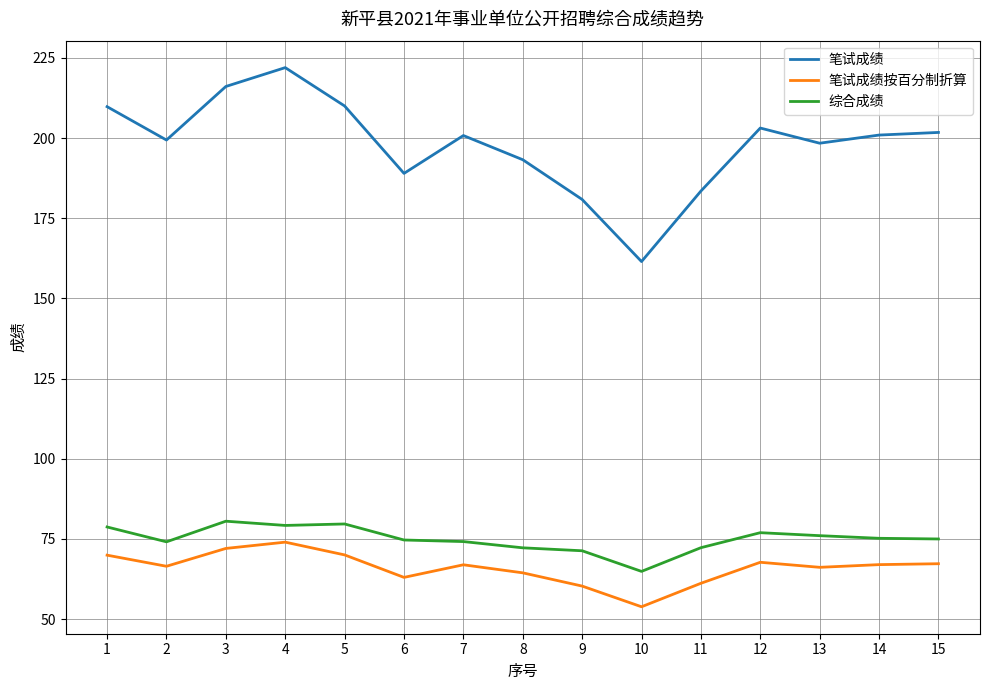

The value of 笔试成绩 at 4 is 310.2. True or false?

False